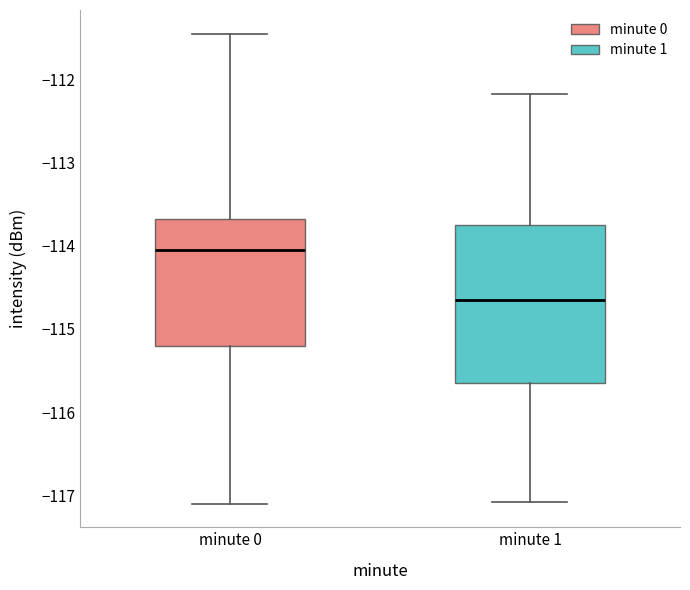

Reading left to right, read every box against the y-axis: the position of its median line, the range the box covers, and the ends of its whiskers. The values are not printed on the chart, so give them approximately, as read against the axis.

minute 0: median -114.0, box -115.2 to -113.7, whiskers -117.1 to -111.5
minute 1: median -114.6, box -115.6 to -113.7, whiskers -117.1 to -112.2